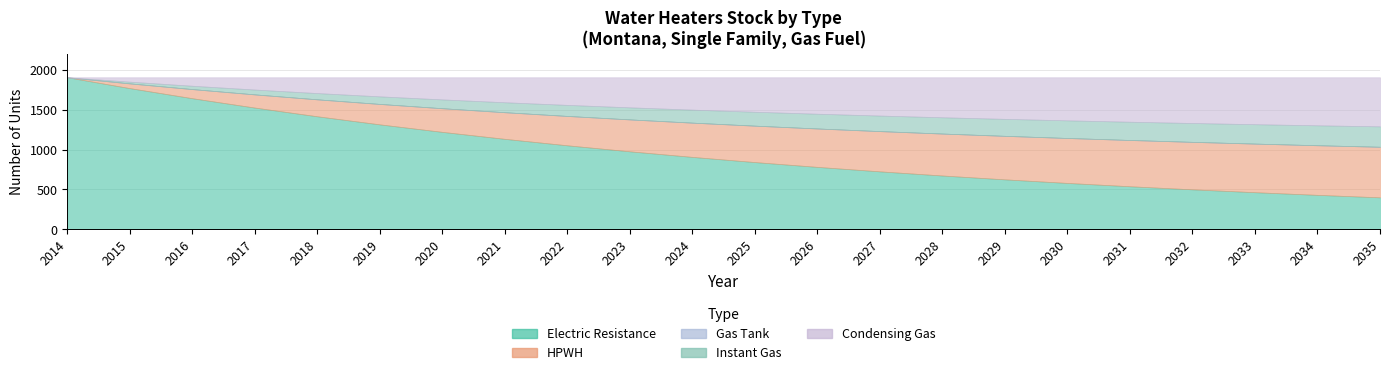

Reading right to left, transcribe all the data shown in this chart.

Electric Resistance: 401.6	432.5	465.8	501.6	540.2	581.7	626.5	674.7	726.6	782.5	842.6	907.5	977.3	1052.4	1133.4	1220.6	1314.5	1415.6	1524.5	1641.7	1768.0	1904.0
HPWH: 632.7	620.9	608.1	594.2	579.0	562.4	544.4	524.9	503.7	480.6	455.7	428.6	399.3	367.5	333.1	295.9	255.7	212.2	165.1	114.3	59.3	0.0
Gas Tank: 0.1	0.1	0.1	0.1	0.1	0.1	0.1	0.1	0.1	0.1	0.1	0.1	0.0	0.0	0.0	0.0	0.0	0.0	0.0	0.0	0.0	0.0
Instant Gas: 255.7	249.4	242.9	235.9	228.6	220.8	212.5	203.8	194.5	184.6	174.1	163.0	151.1	138.4	124.8	110.4	94.9	78.4	60.8	41.9	21.7	0.0
Condensing Gas: 614.0	601.1	587.2	572.3	556.2	539.0	520.5	500.6	479.2	456.2	431.5	404.9	376.4	345.6	312.6	277.1	238.9	197.8	153.6	106.1	55.0	0.0